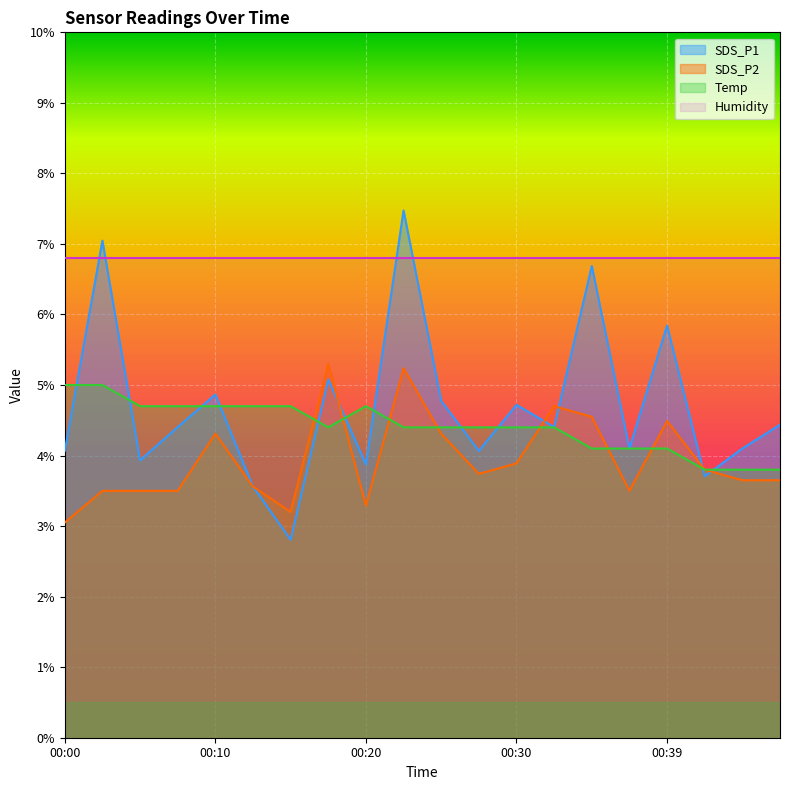

Where is SDS_P2 nearest to the value 4?

00:30